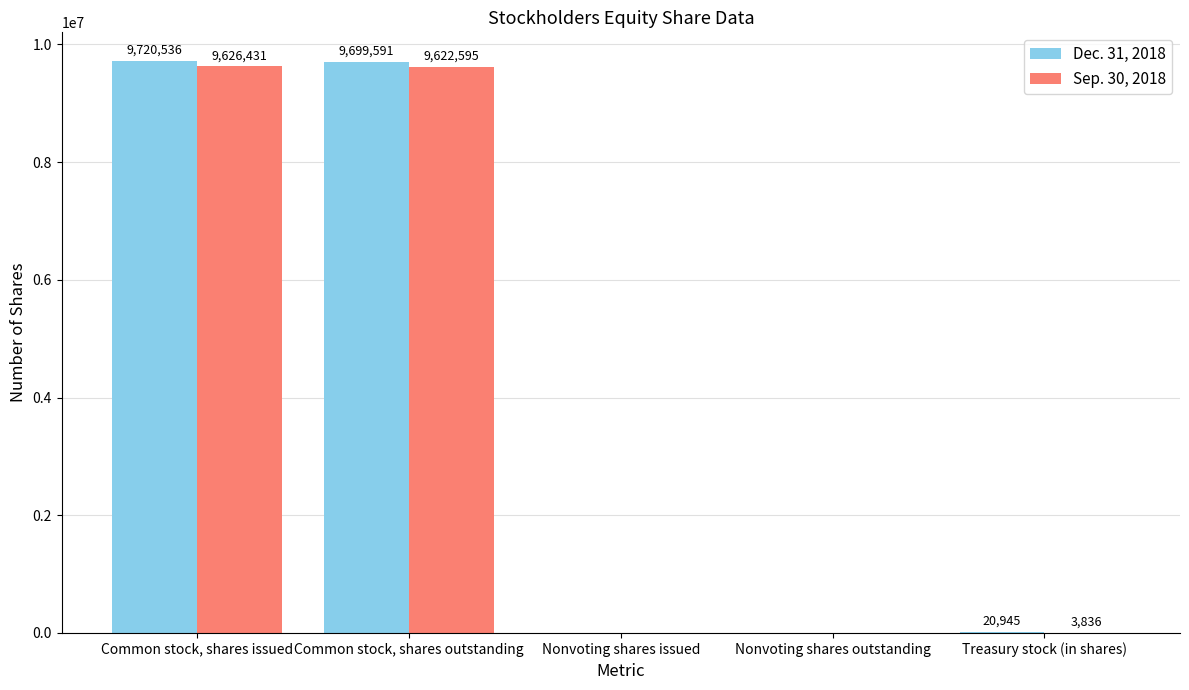

Reading left to right, list all the values displayed in this chart.

Dec. 31, 2018: 9720536	9699591	0	0	20945
Sep. 30, 2018: 9626431	9622595	0	0	3836